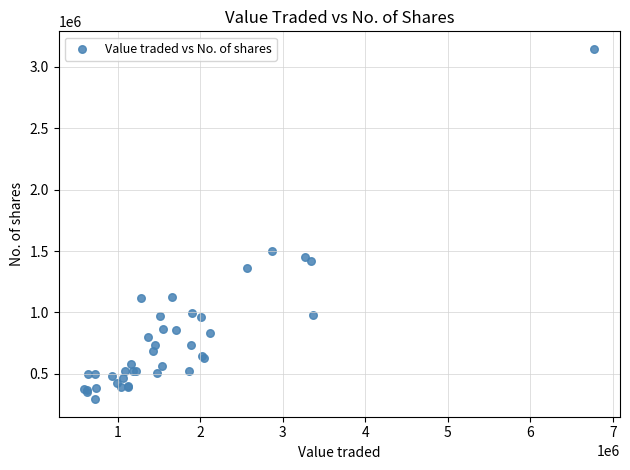

What Y value in the scatter plot is closest to 1720001?

1501880